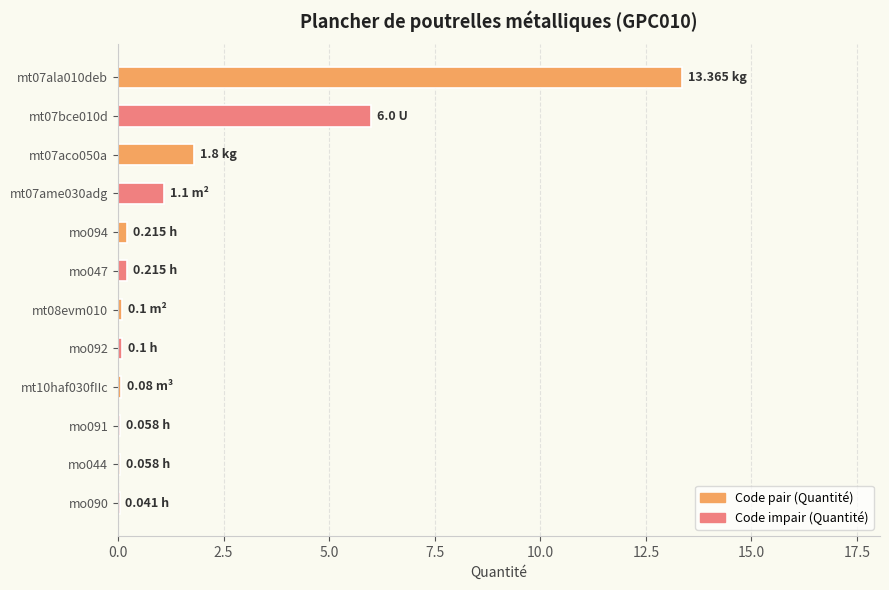

How many categories are shown in the chart?

12